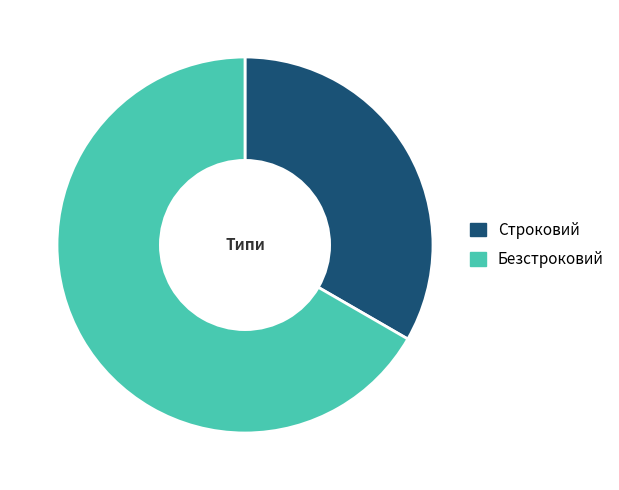

Is there any slice that represents more than half of the pie?

Yes